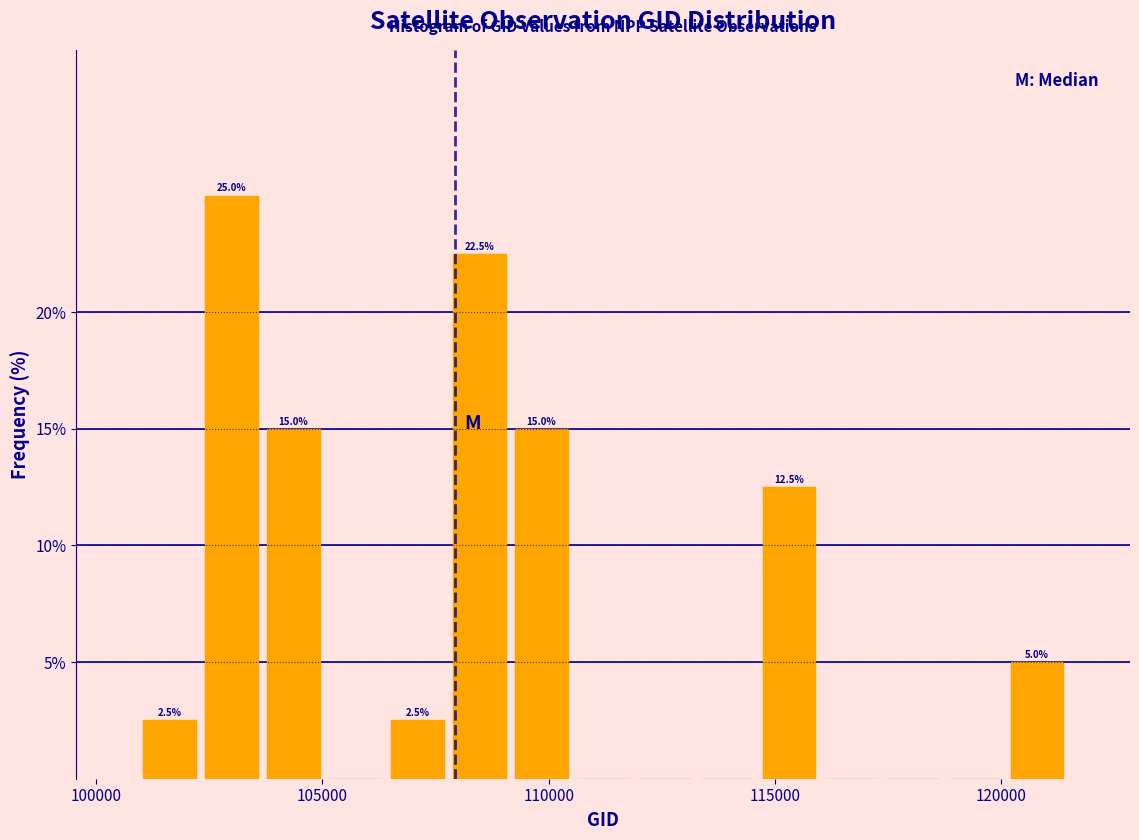

Read against the x-axis, roughly where is the centre of the tallest bar?

103000